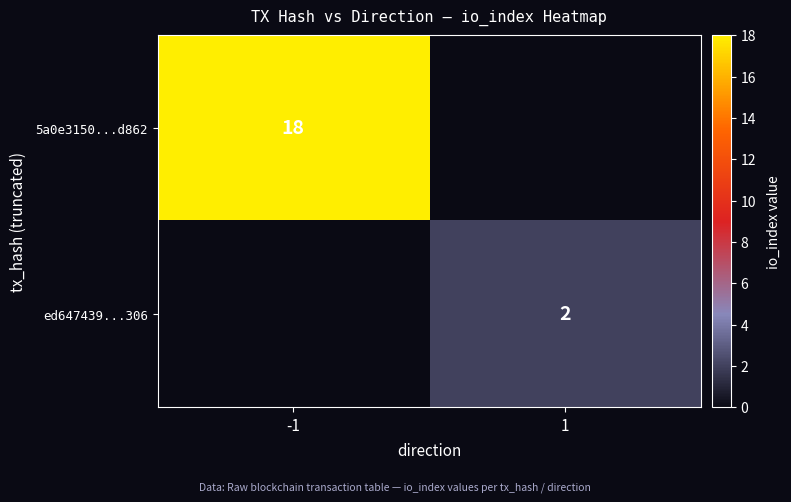

Is it true that ed647439...306 equals 2 at 1?

True